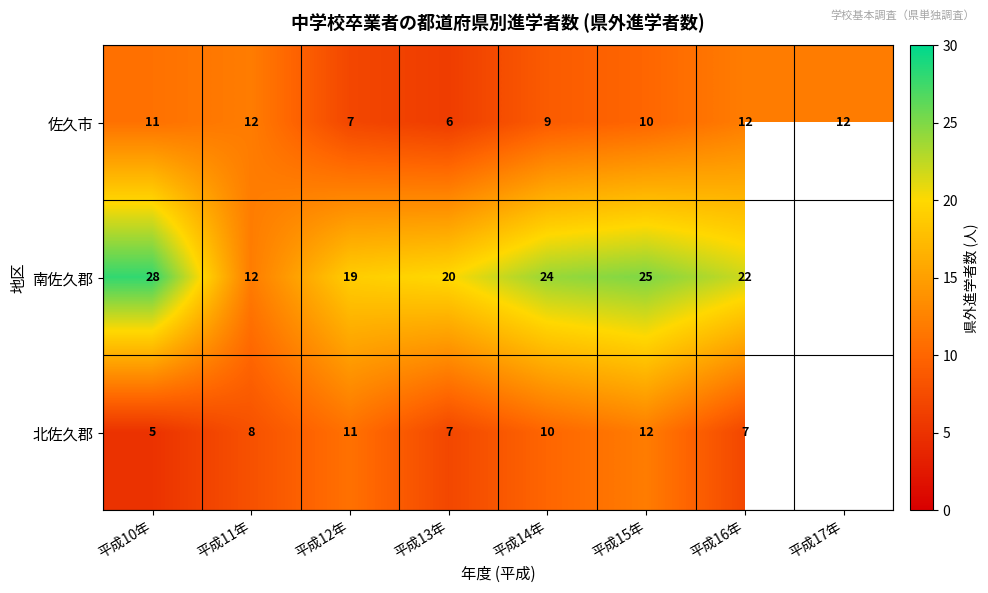

What is the approximate value of 佐久市 at 平成10年?

11